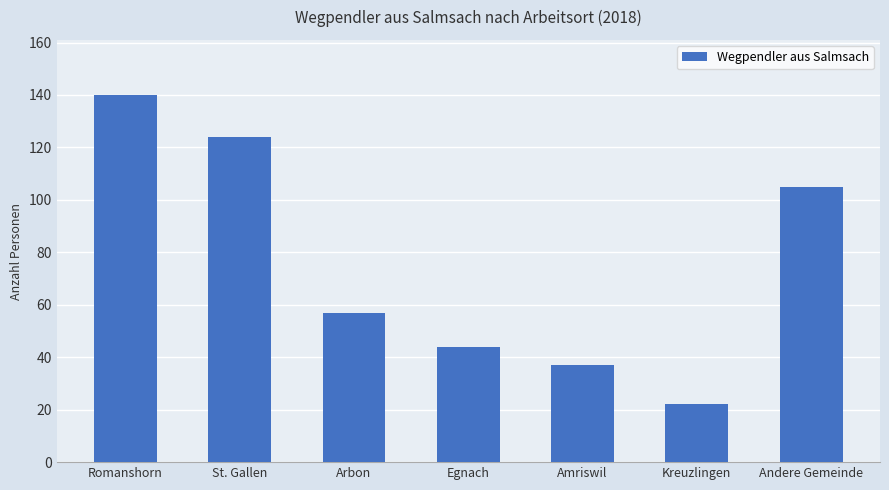

What is the sum of all values?

529